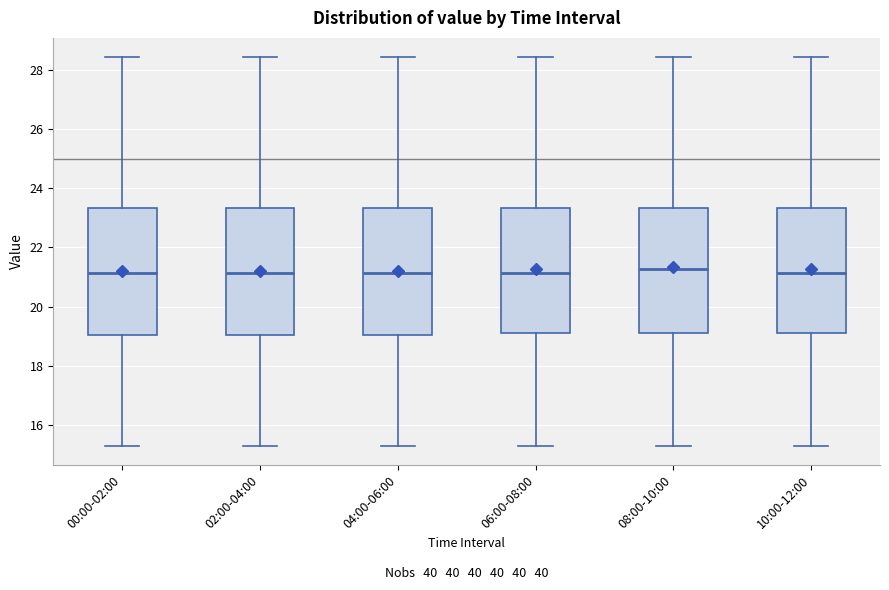

Reading left to right, transcribe this box plot: for each box, give where its median line is, the range the box spans, and where its two whiskers end, as read against the y-axis. The values are not printed on the chart, so give them approximately, as read against the axis.

00:00-02:00: median 21.2, box 19.0 to 23.4, whiskers 15.4 to 28.4
02:00-04:00: median 21.2, box 19.0 to 23.4, whiskers 15.4 to 28.4
04:00-06:00: median 21.2, box 19.0 to 23.4, whiskers 15.4 to 28.4
06:00-08:00: median 21.2, box 19.2 to 23.4, whiskers 15.4 to 28.4
08:00-10:00: median 21.2, box 19.2 to 23.4, whiskers 15.4 to 28.4
10:00-12:00: median 21.2, box 19.2 to 23.4, whiskers 15.4 to 28.4